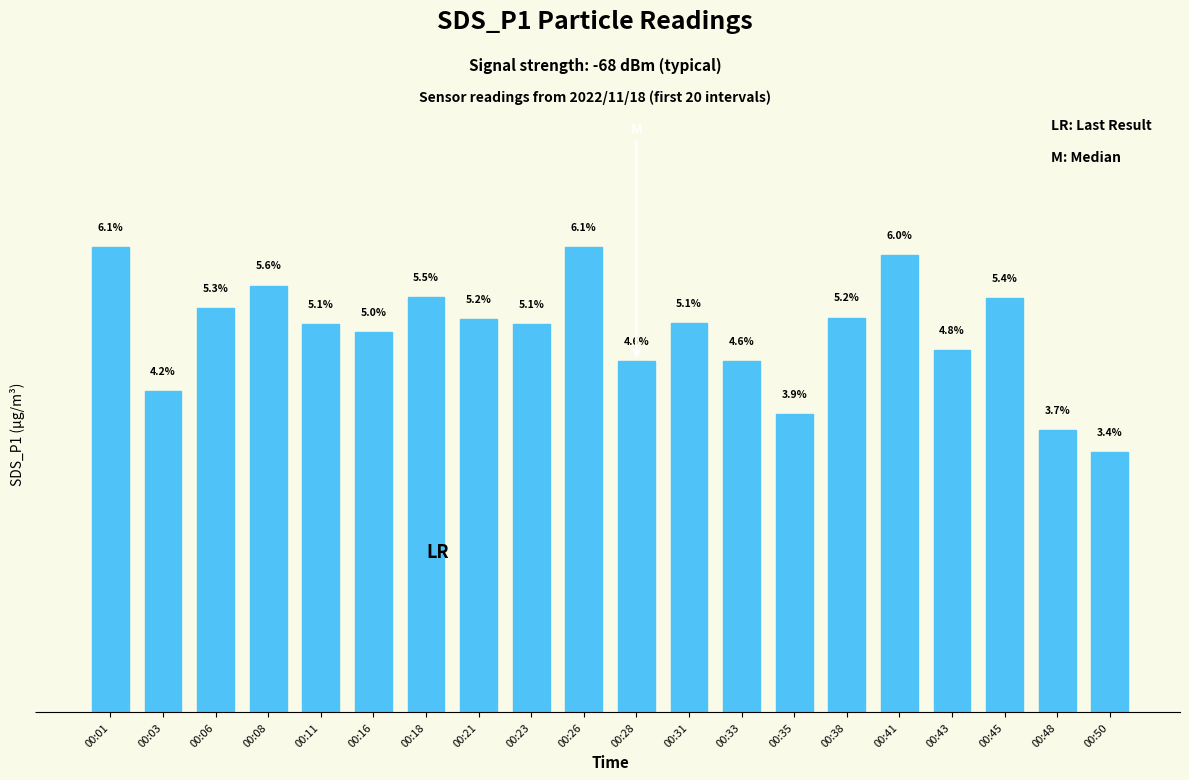

Which has a higher value, 00:45 or 00:01?

00:01